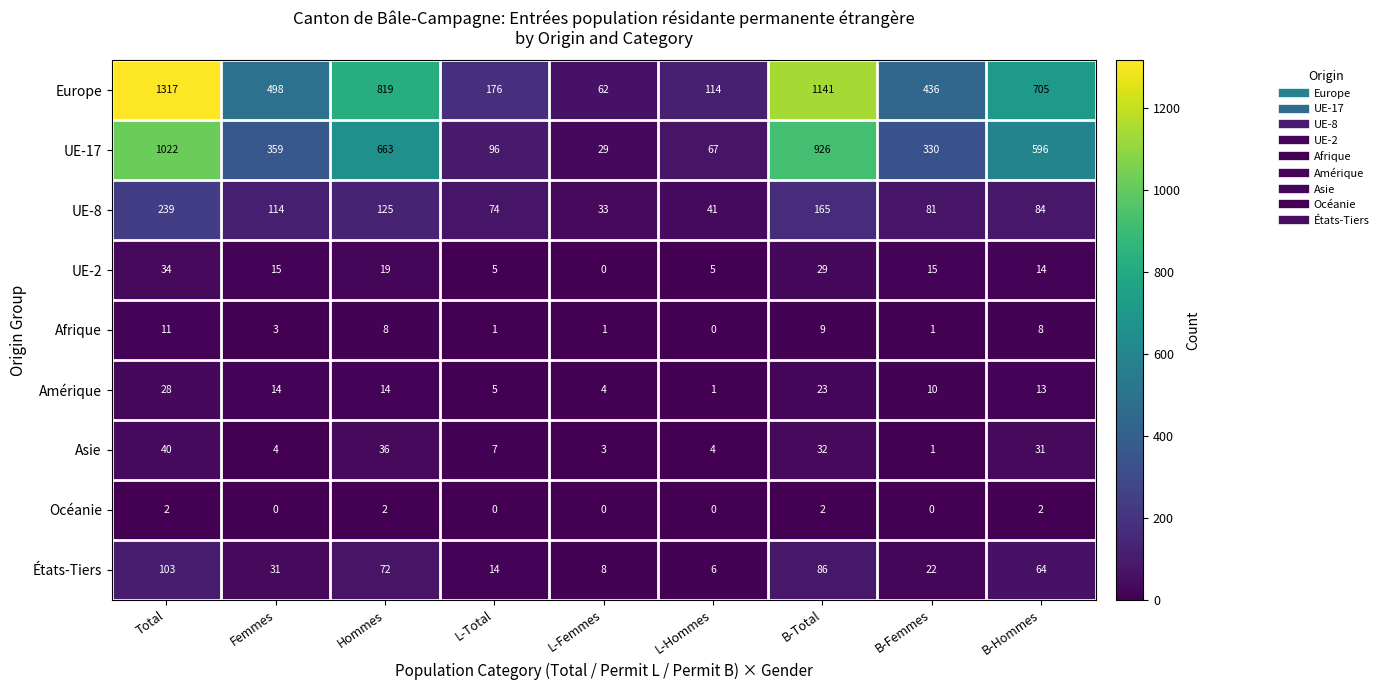

At which category does the chart reach its peak across all series?

Total